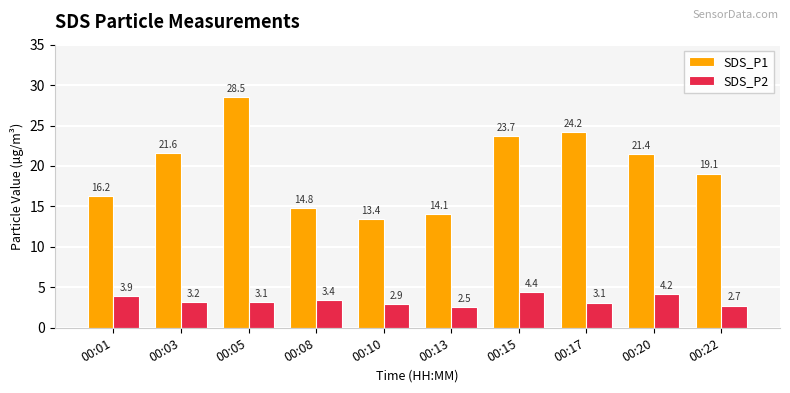

At which category is the sum across all series the highest?

00:05